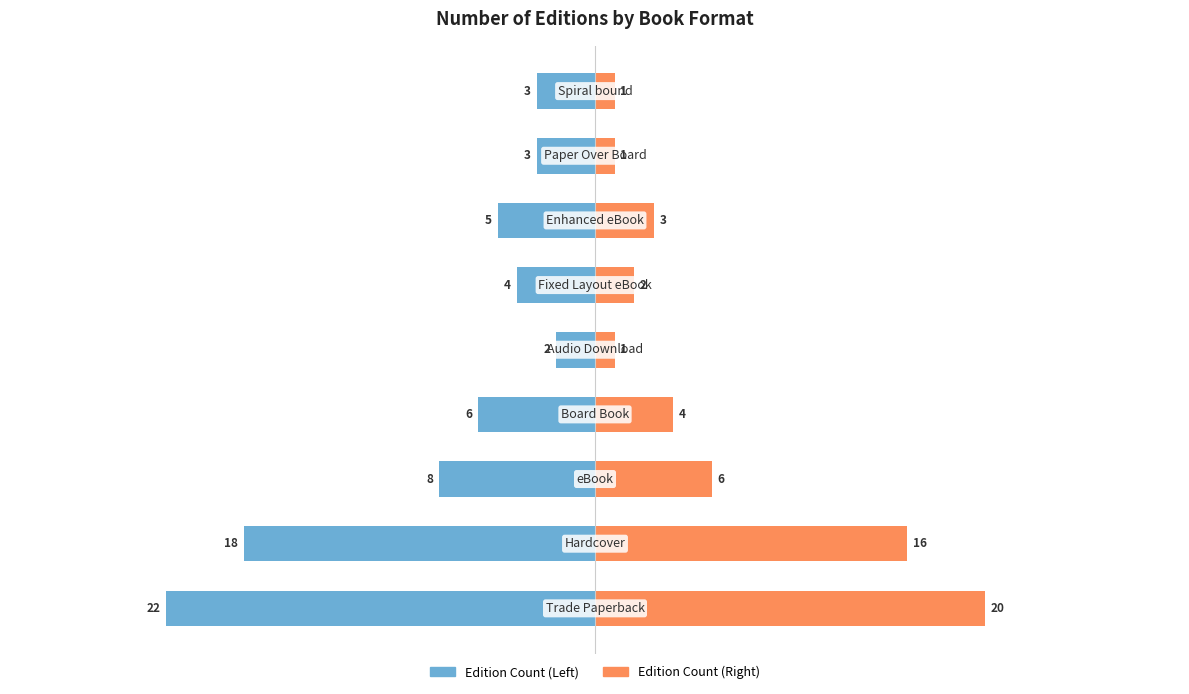

Which series has the largest range (max minus min)?

Edition Count (Left)